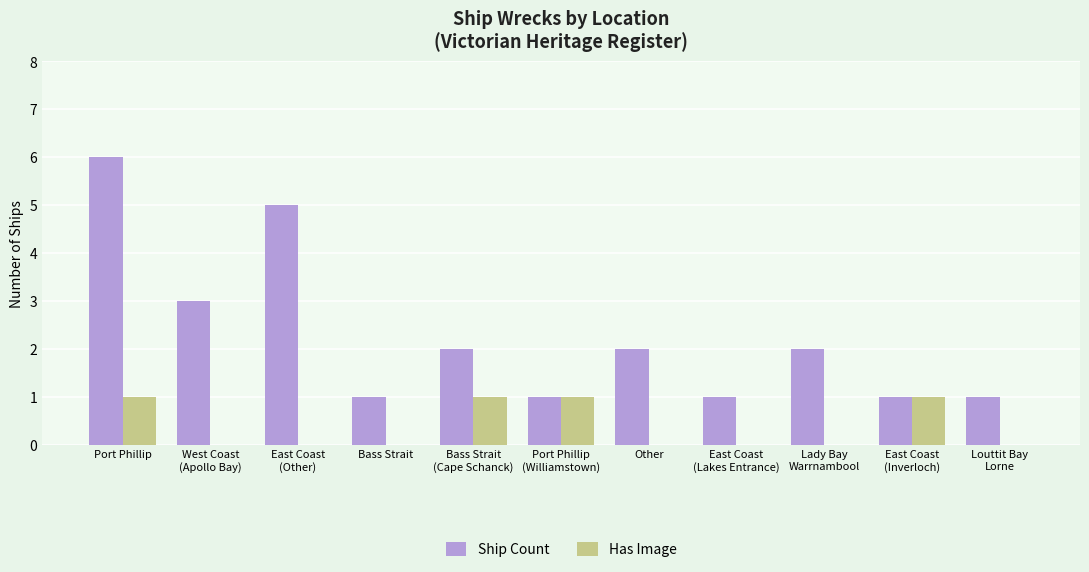

At which label does Ship Count reach its peak?

Port Phillip